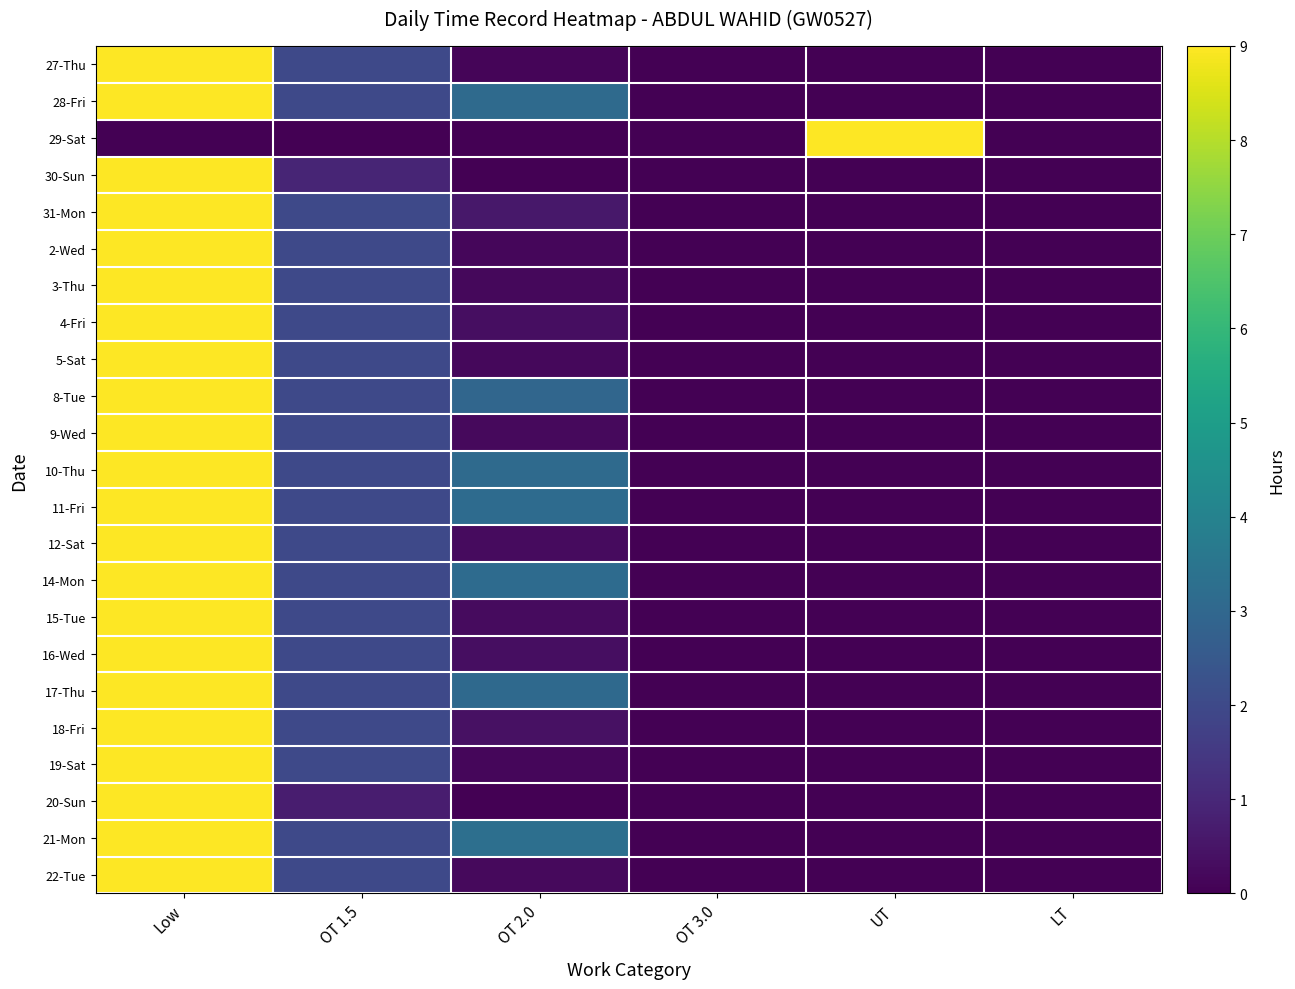

Which series changed the most between OT 1.5 and UT?

29-Sat